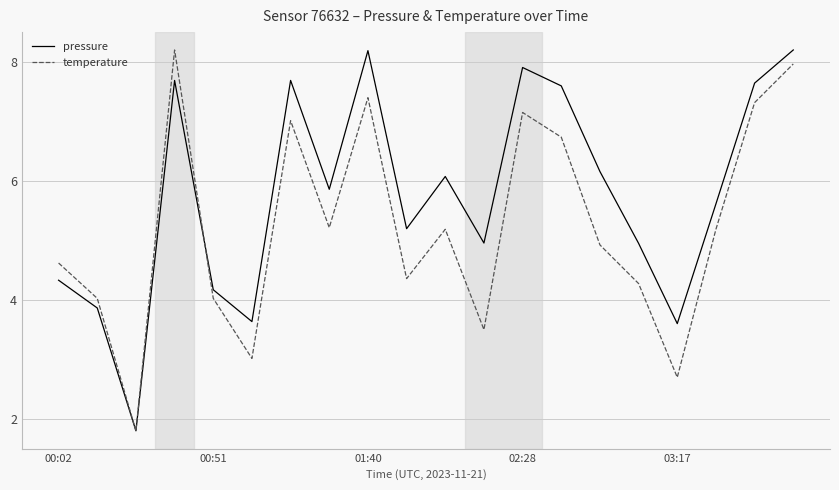

Which series has the largest total across all categories?

pressure